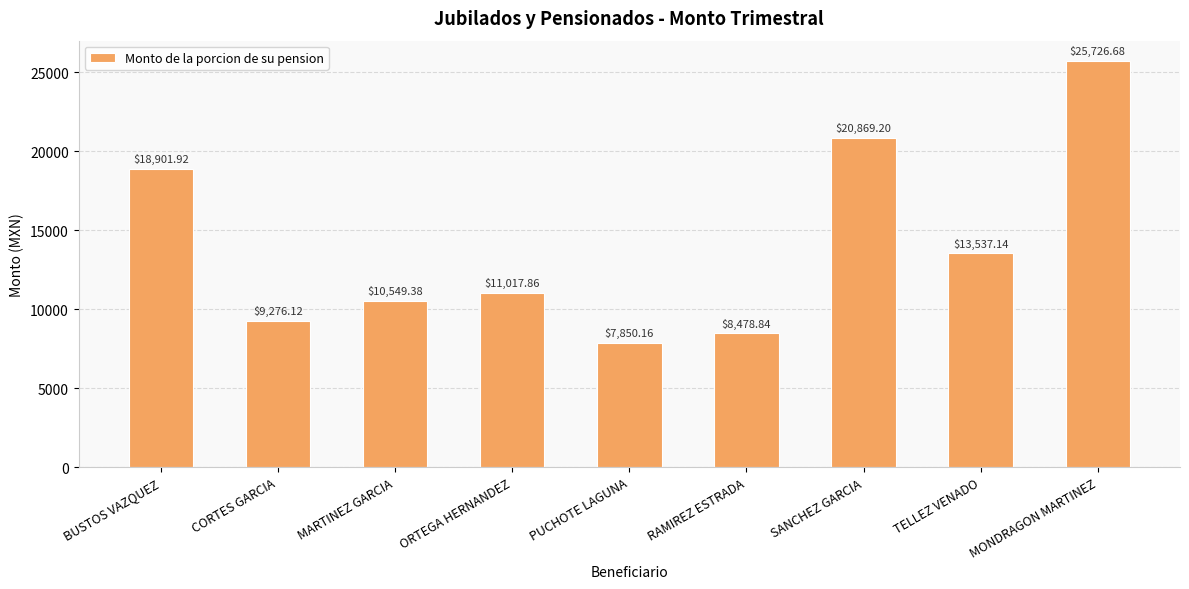

The value at PUCHOTE LAGUNA is 7850.2. True or false?

True